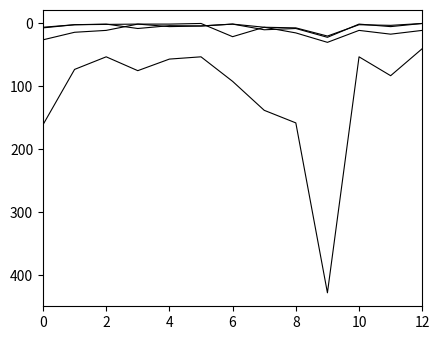

Is this an area chart (filled region under the line)?

No